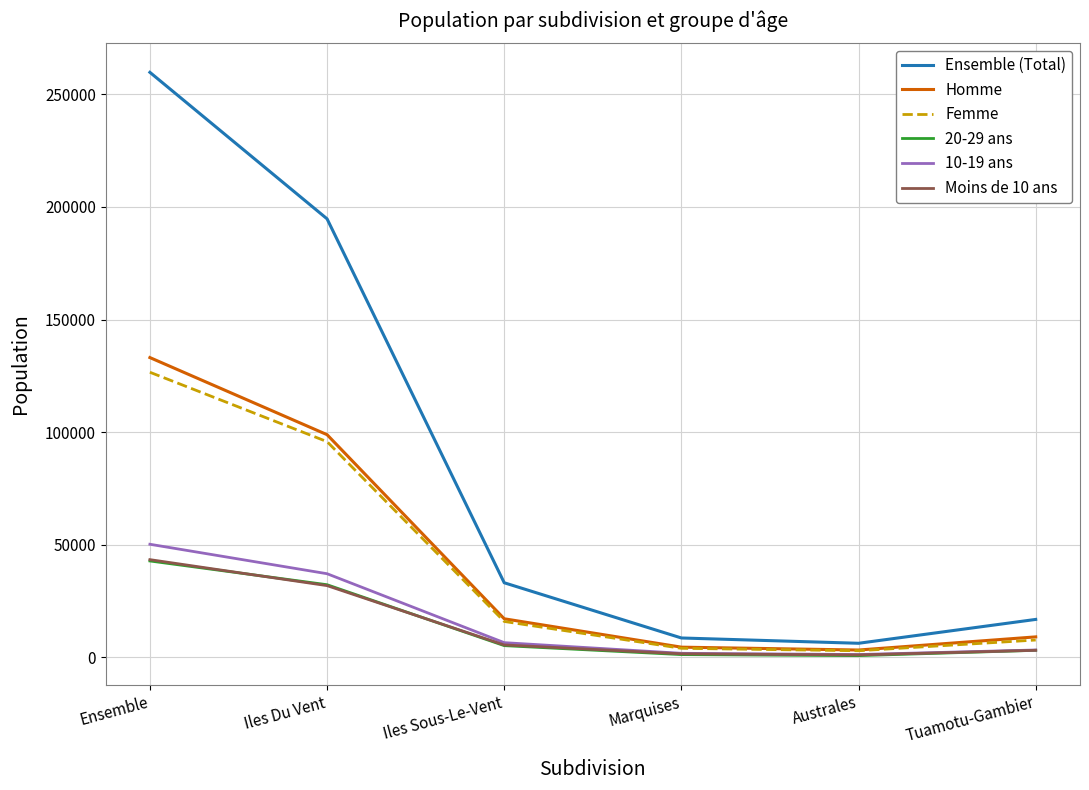

What is the highest value of the Femme series?

126597